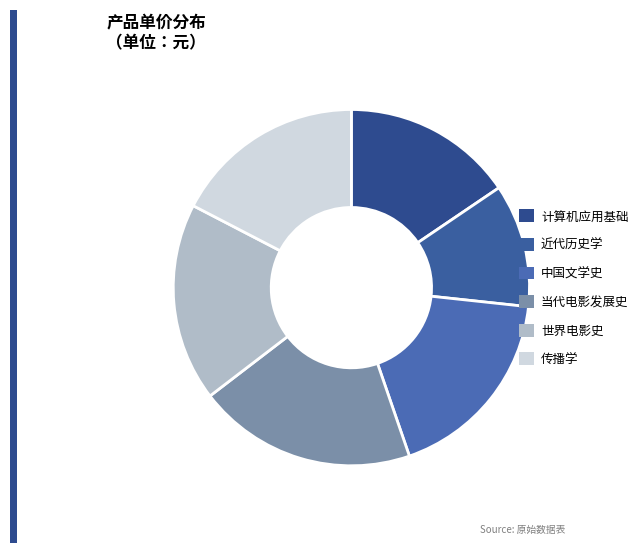

How many slices are in this pie chart?

6